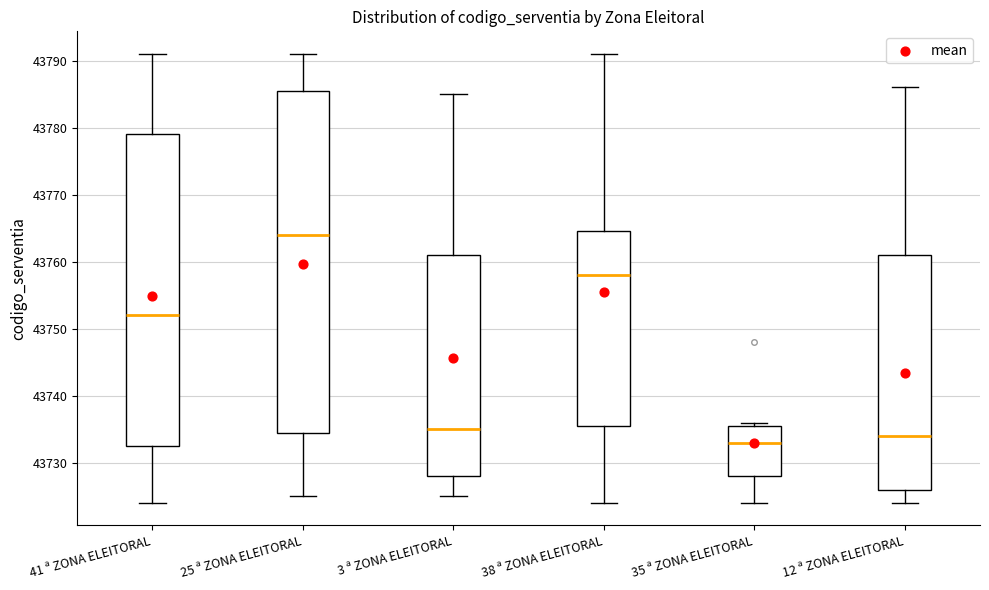

Which box has the highest median line?

25 ª ZONA ELEITORAL